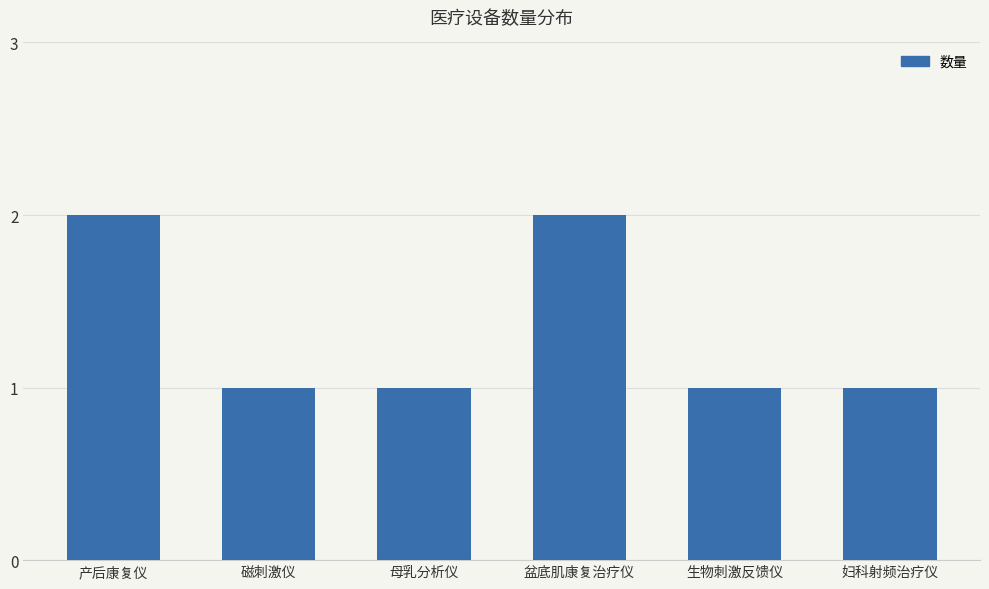

How many bars are there in total?

6